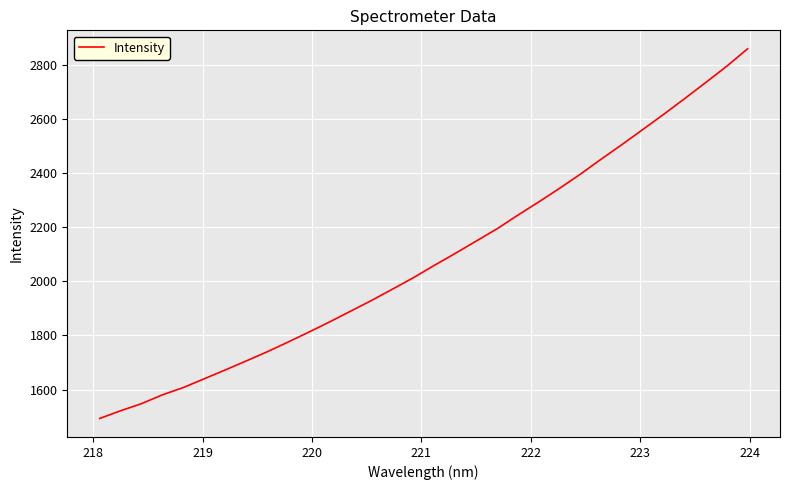

What is the maximum value shown in the chart?

2860.6